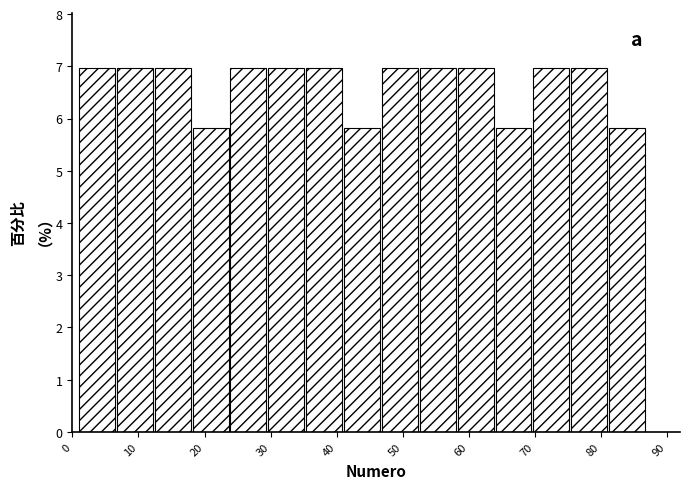

How tall is the bar that spans 47 to 53 on the x-axis? Neither the bar edges nor the heights are printed on the chart, so give them approximately, as read against the axes.

7.0